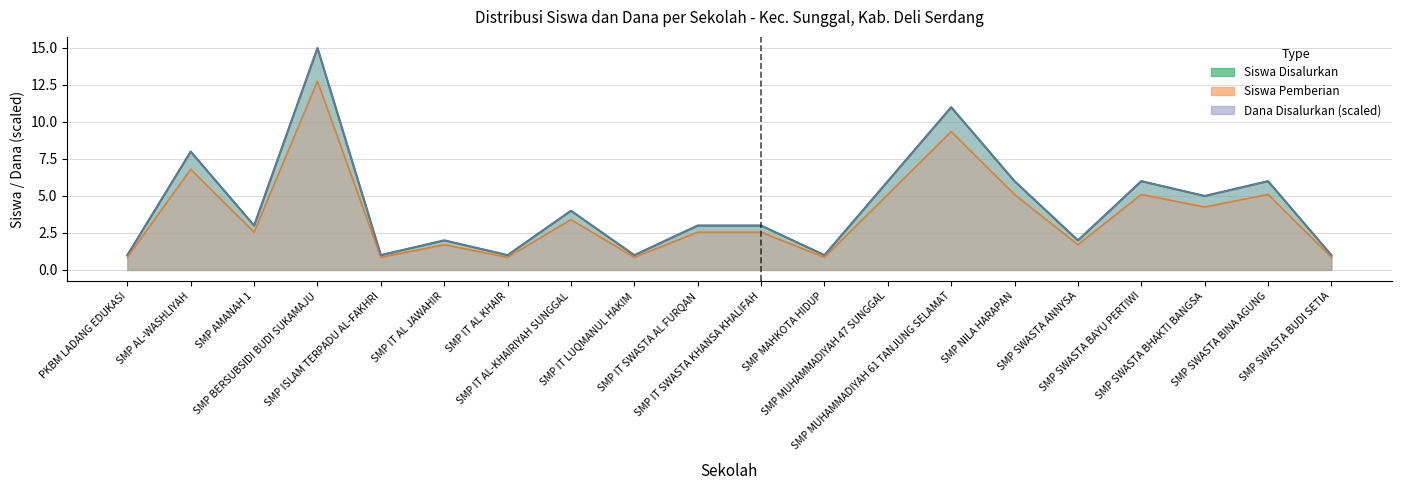

At which category does the chart reach its minimum across all series?

PKBM LADANG EDUKASI